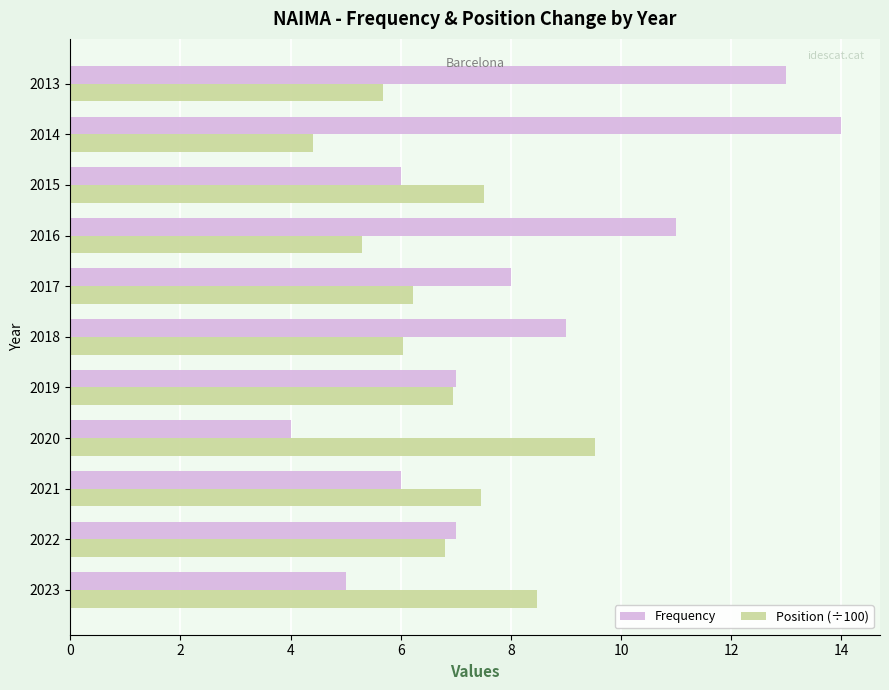

What is the sum of all Frequency values?

90.0